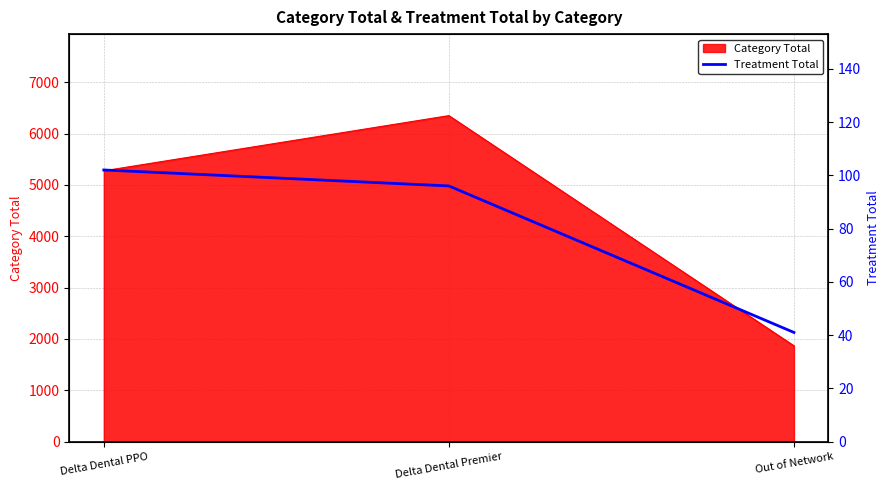

Rank the categories by value from lowest to highest.

Out of Network, Delta Dental Premier, Delta Dental PPO